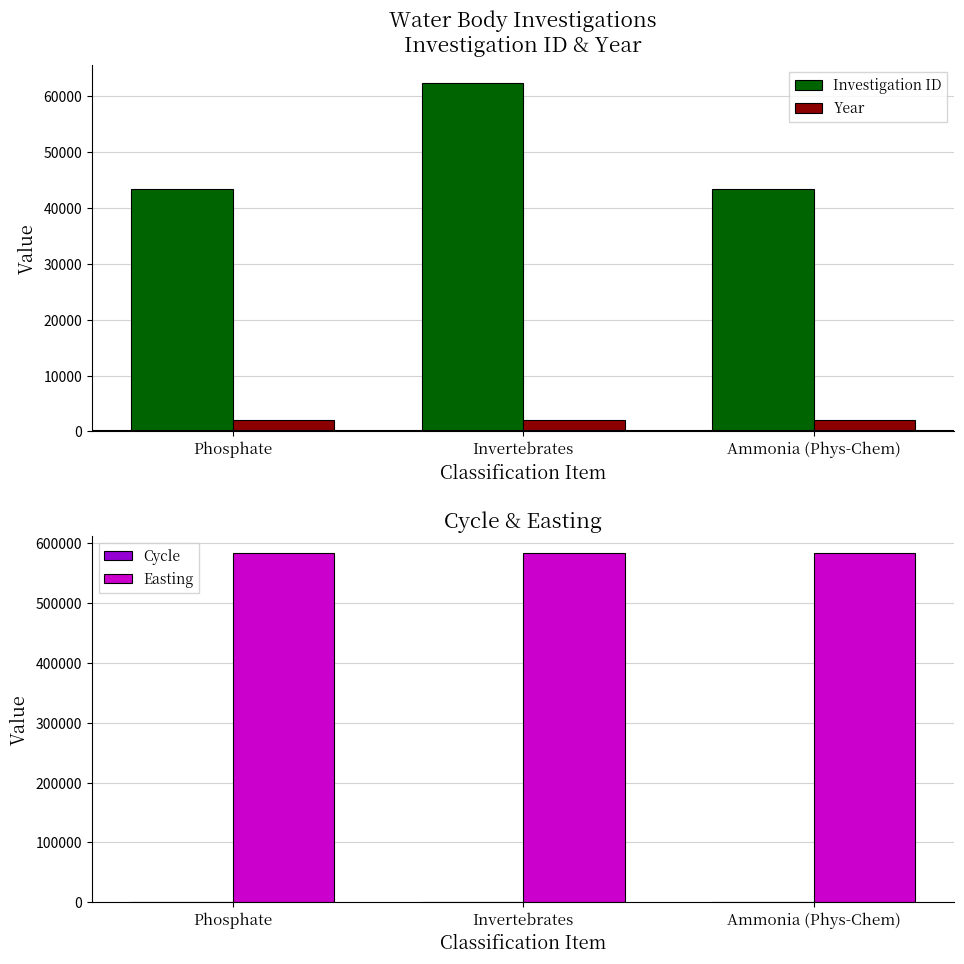

What is the difference between the highest and lowest values at Phosphate?

583259